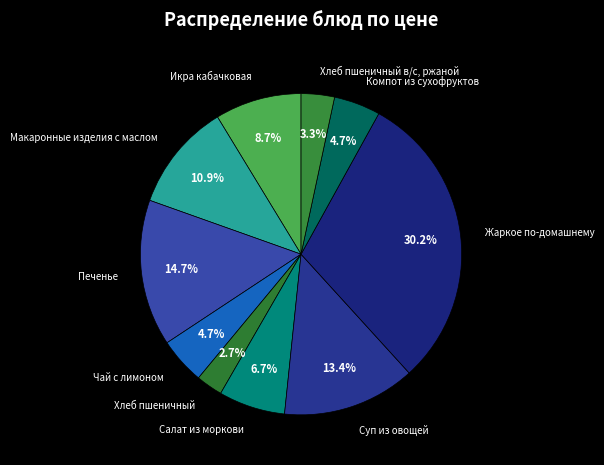

Combined, do Макаронные изделия с маслом and Хлеб пшеничный account for over 50%?

No